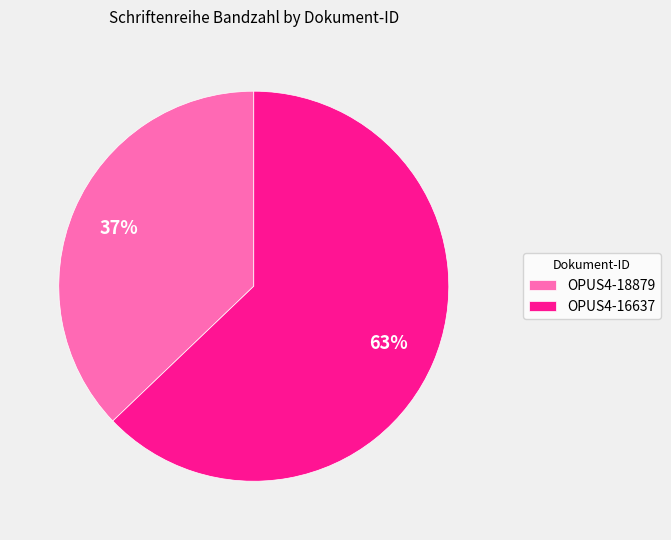

Which category accounts for the majority?

OPUS4-16637